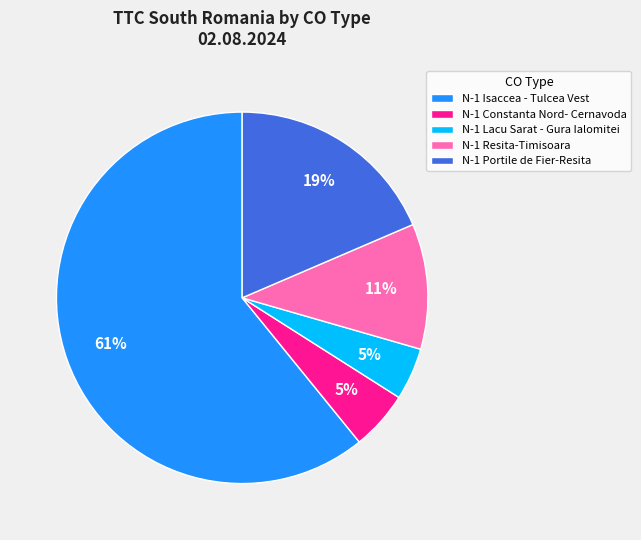

Is N-1 Portile de Fier-Resita the majority of the pie?

No